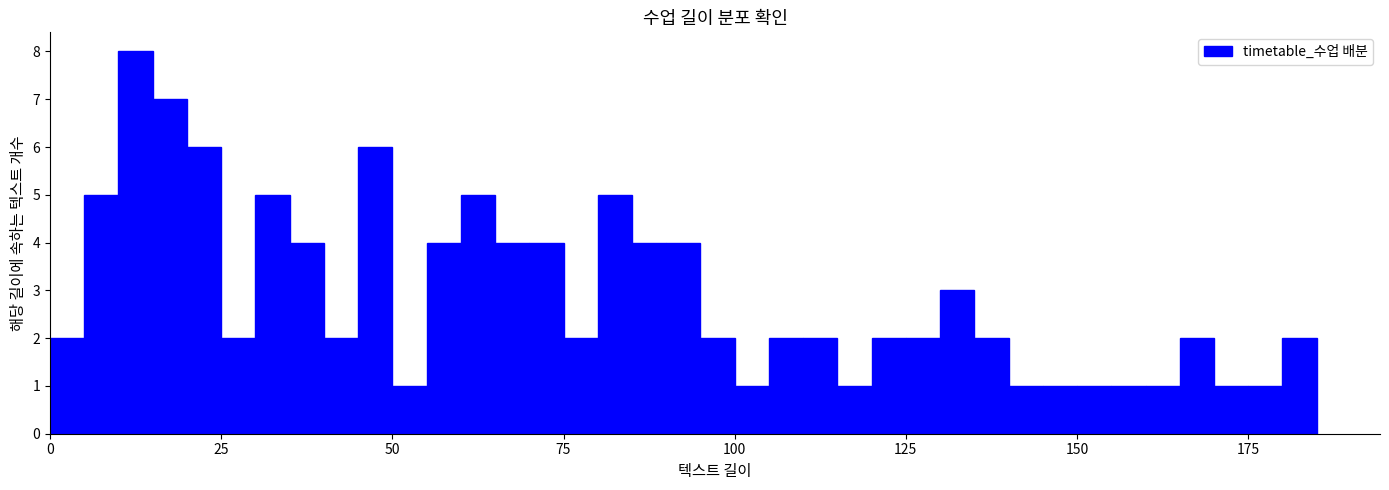

Read against the x-axis, roughly where is the centre of the tallest bar?

15